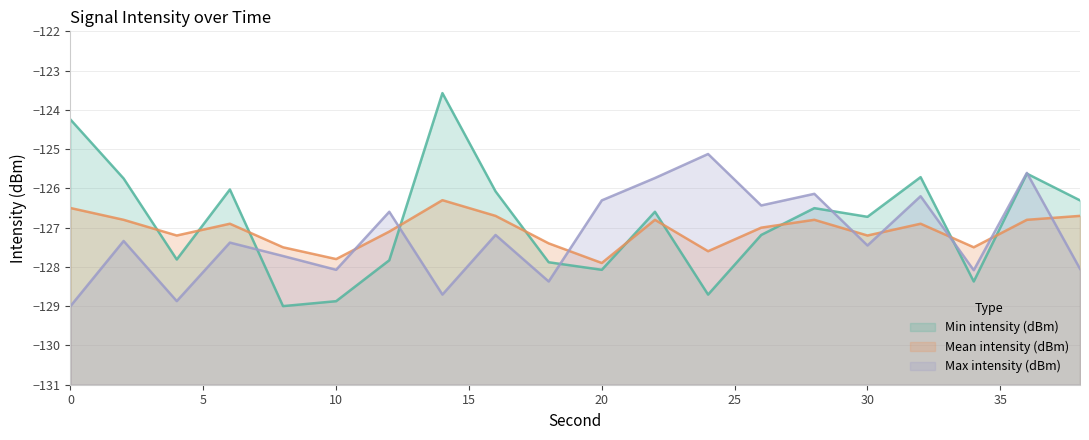

List the series in order of their peak value, highest first.

Min intensity (dBm), Max intensity (dBm), Mean intensity (dBm)